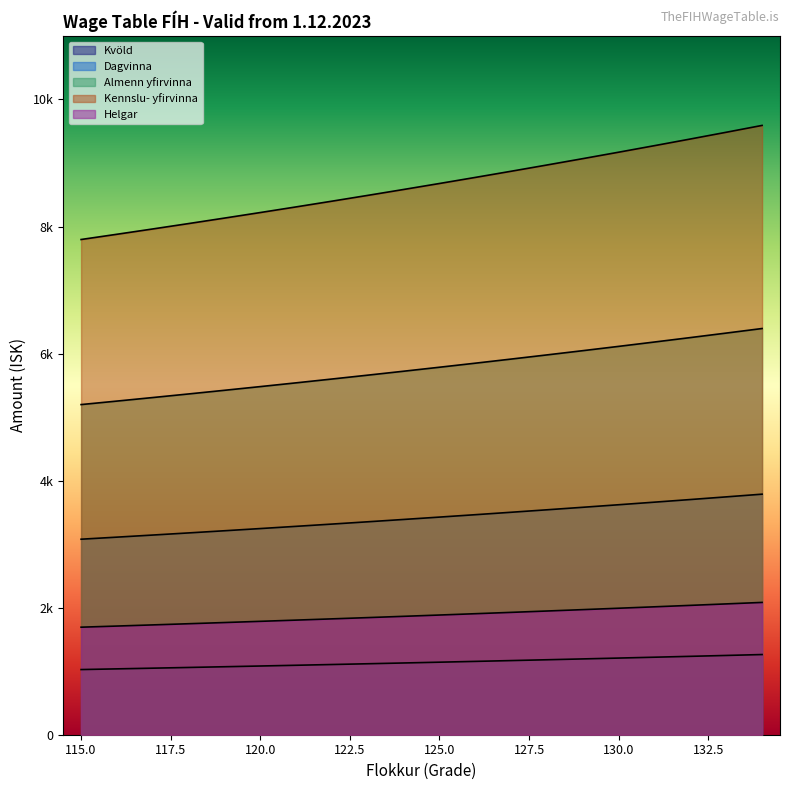

Does the chart display data point markers on the line(s)?

No